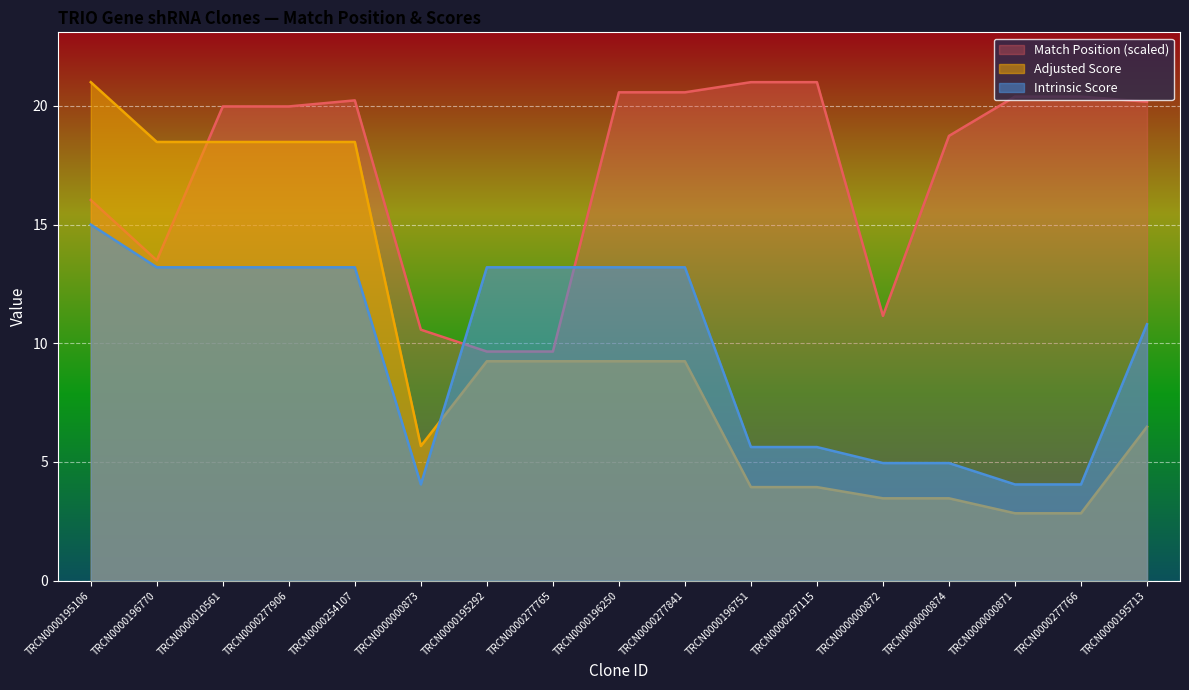

Reading left to right, extract all data points from this chart.

Match Position: 16.0	13.5	20.0	20.0	20.2	10.6	9.7	9.7	20.6	20.6	21.0	21.0	11.2	18.7	20.4	20.4	20.2
Adjusted Score: 21.0	18.5	18.5	18.5	18.5	5.7	9.2	9.2	9.2	9.2	3.9	3.9	3.5	3.5	2.8	2.8	6.5
Intrinsic Score: 15.0	13.2	13.2	13.2	13.2	4.0	13.2	13.2	13.2	13.2	5.6	5.6	5.0	5.0	4.0	4.0	10.8